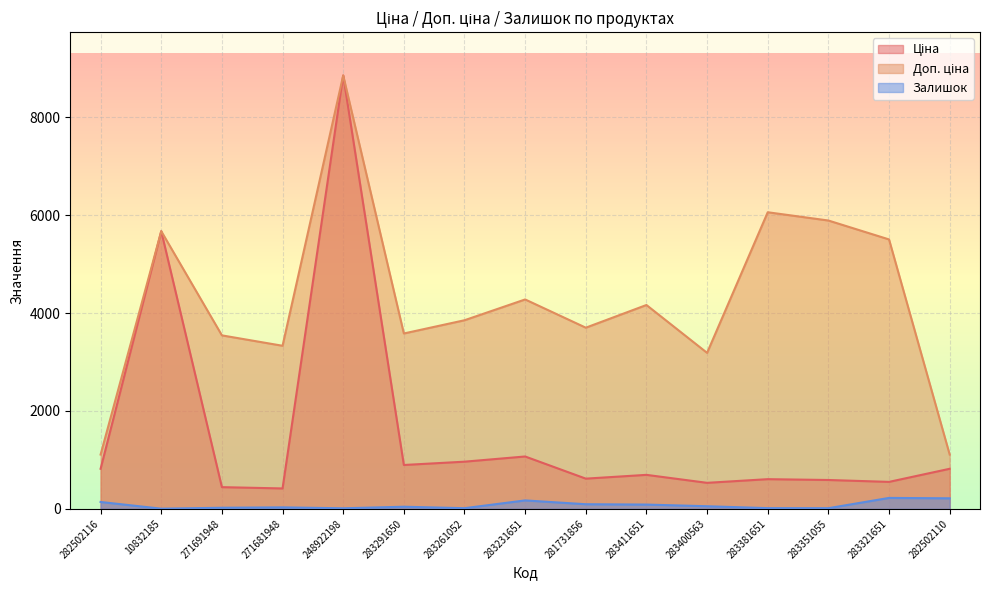

The Ціна series shows 1069.8 at 283231651. True or false?

True